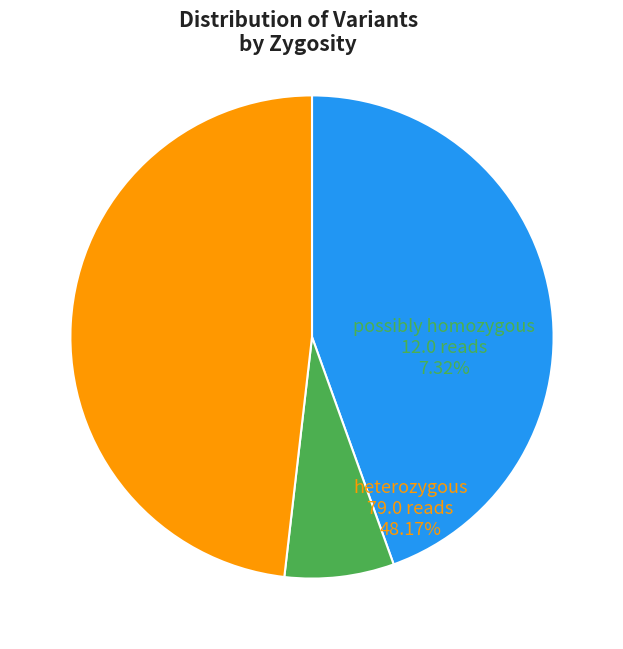

How many slices are in this pie chart?

3